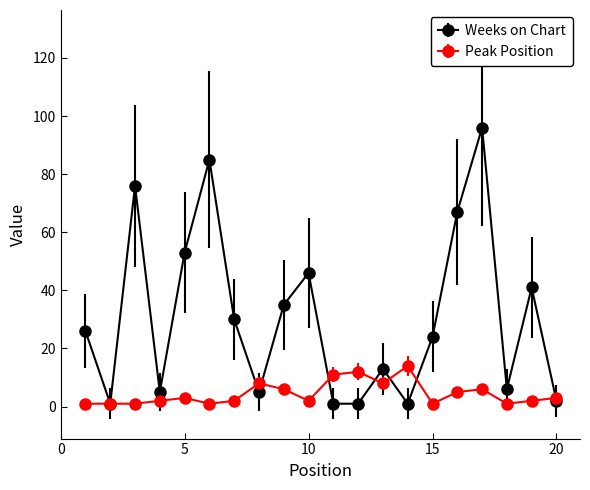

What is the sum of all Peak Position values?

90